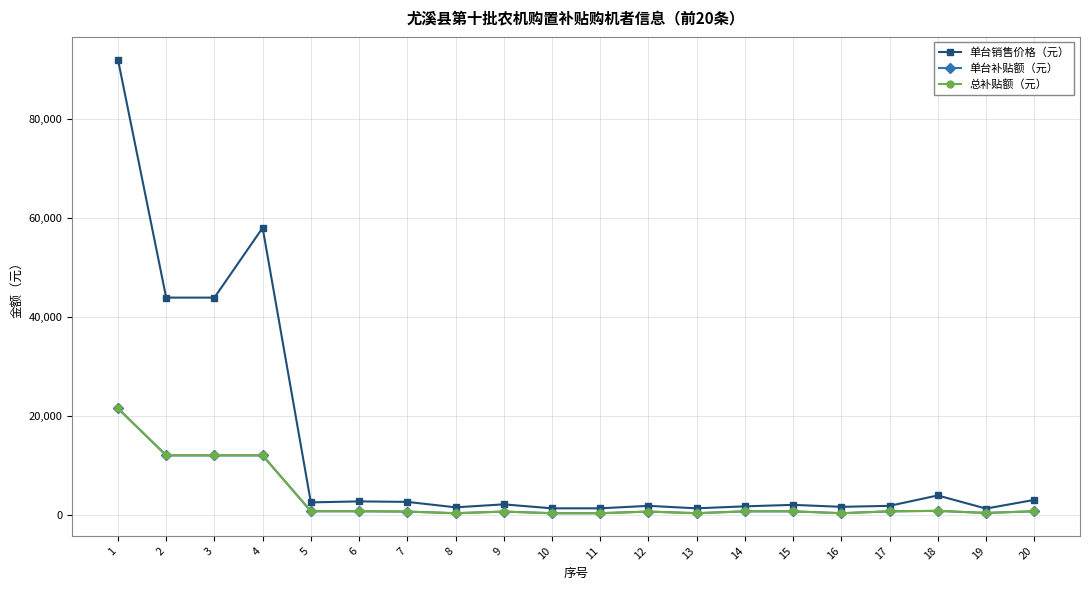

Between 1 and 17, which series saw the biggest shift?

单台销售价格（元）